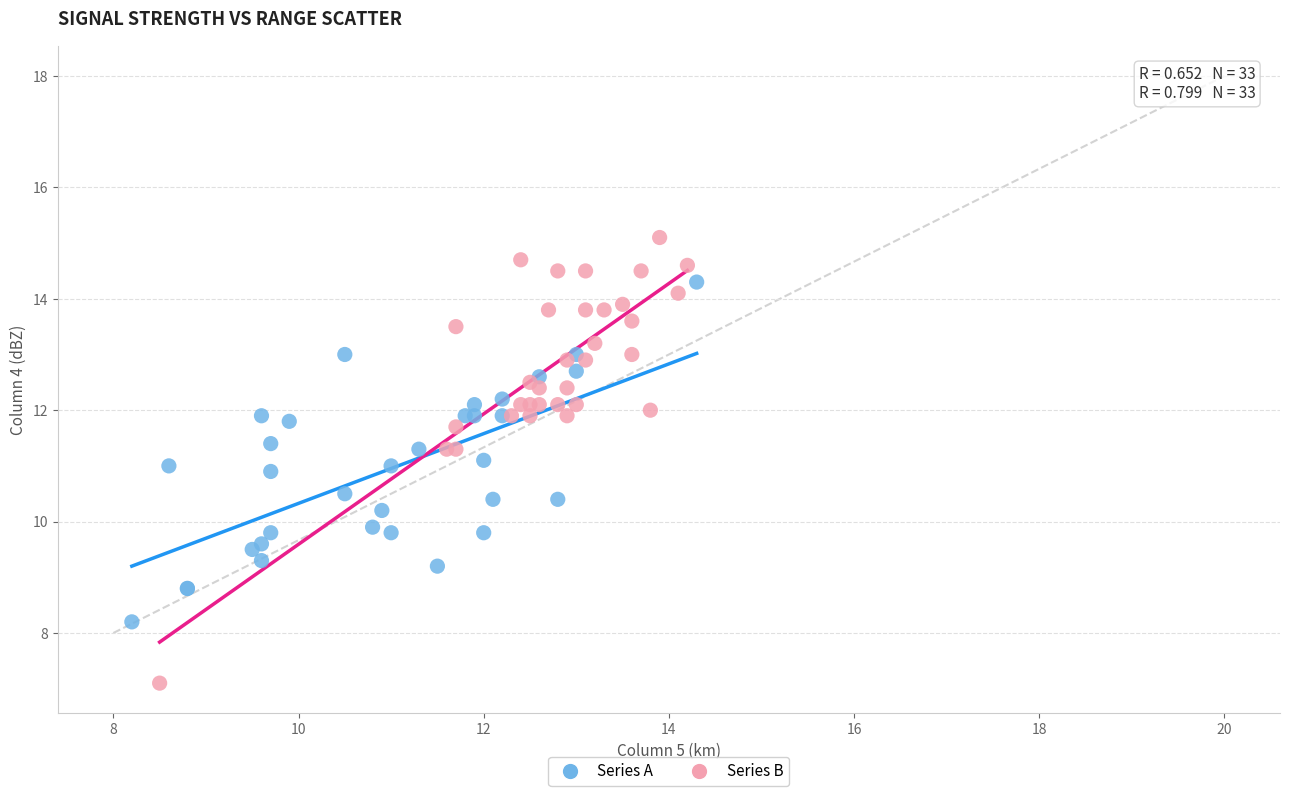

Which series has the largest Y range (max minus min)?

Series B